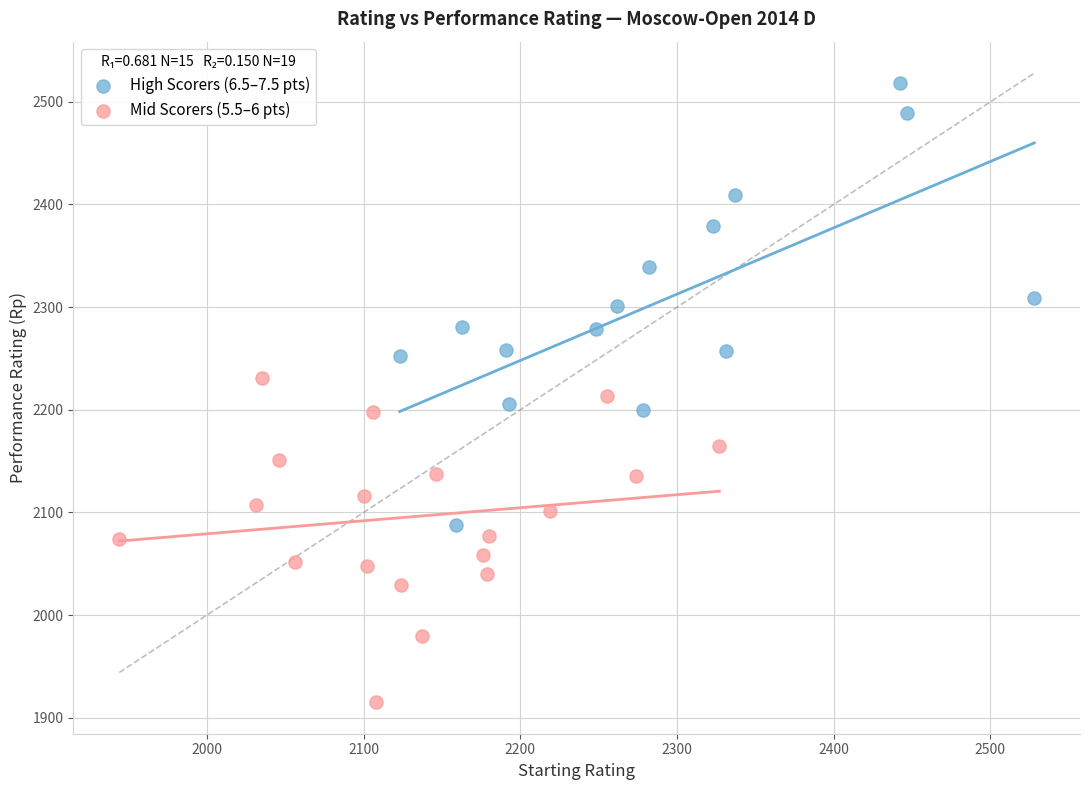

Which series has the largest Y range (max minus min)?

High Scorers (6.5–7.5 pts)